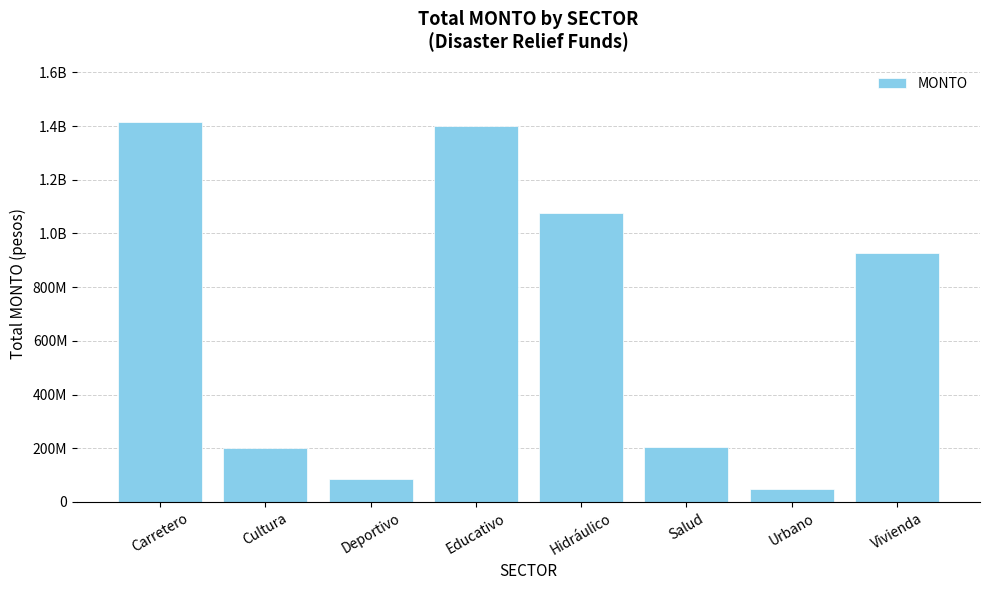

Rank the categories by value from lowest to highest.

Urbano, Deportivo, Cultura, Salud, Vivienda, Hidráulico, Educativo, Carretero